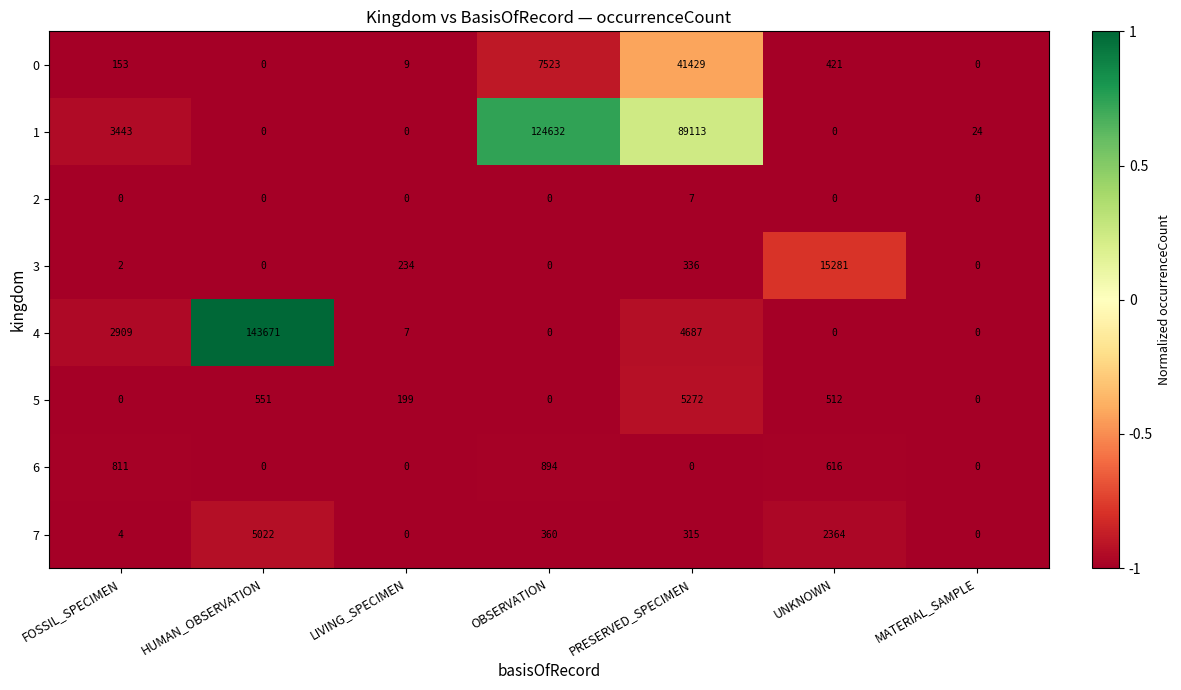

What is the difference between the maximum and minimum values in the 3 series?

15281